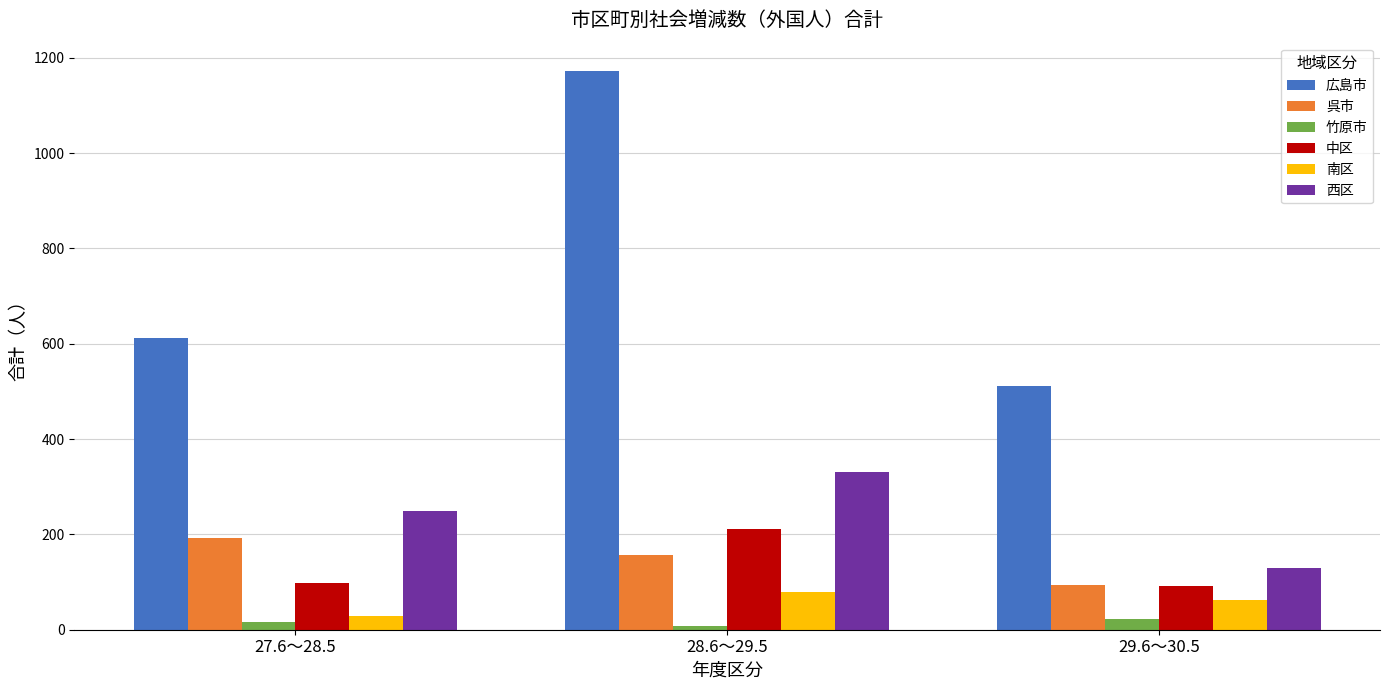

At 27.6～28.5, list the series in order from largest to smallest.

広島市, 西区, 呉市, 中区, 南区, 竹原市